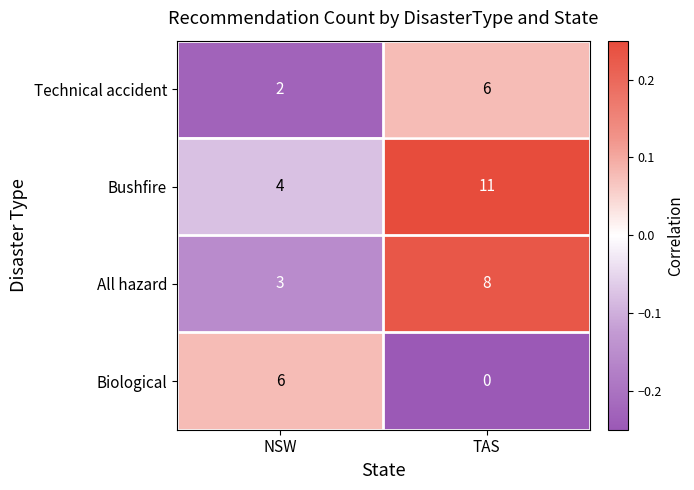

Reading left to right, list all the values displayed in this chart.

Technical accident: 2	6
Bushfire: 4	11
All hazard: 3	8
Biological: 6	0